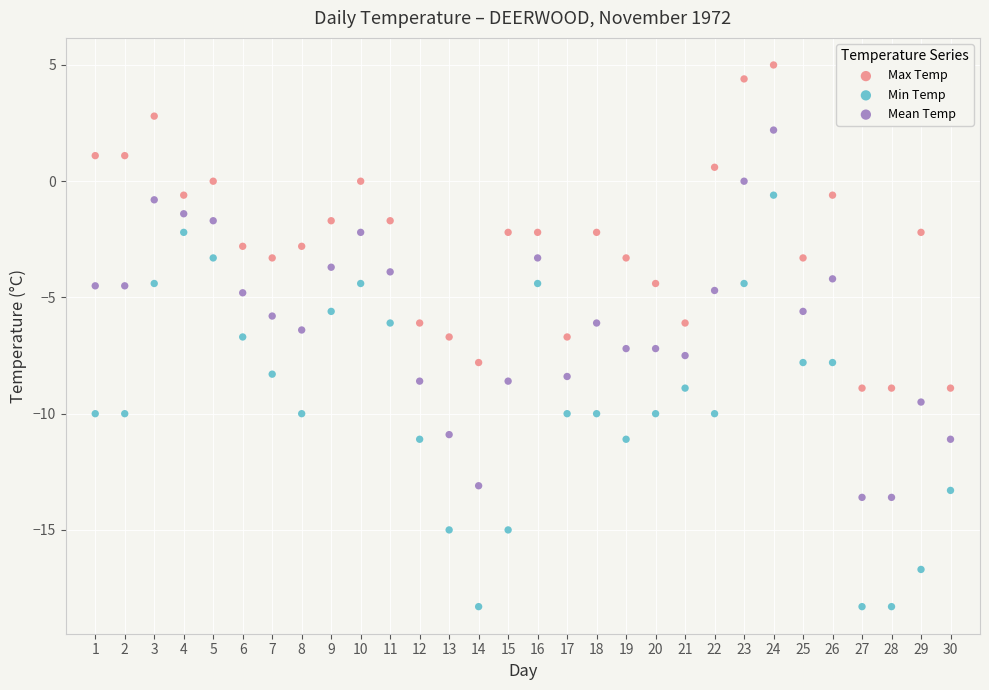

Which series reaches the maximum Y coordinate?

Max Temp